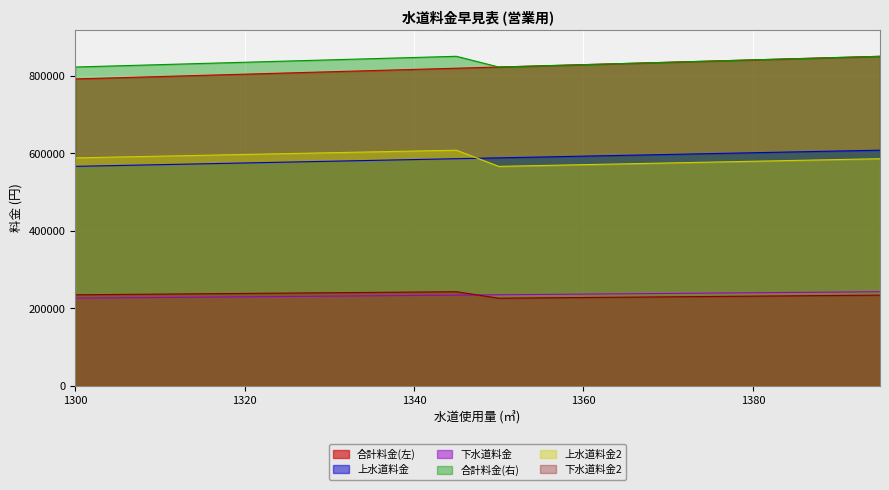

Read the 上水道料金 value at 1360, to the nearest 100.

593000